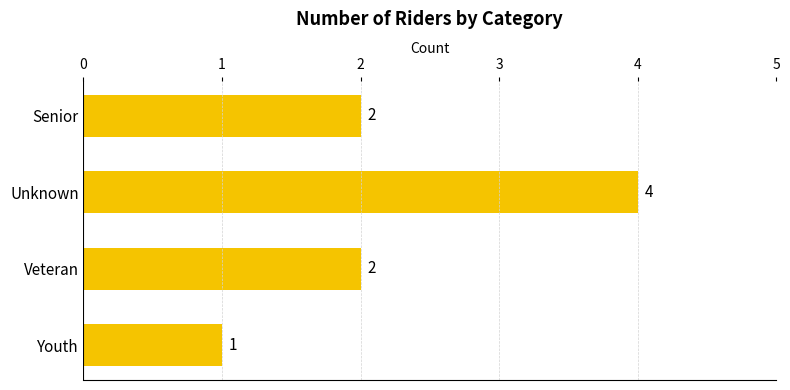

How many values are between 2 and 4?

3